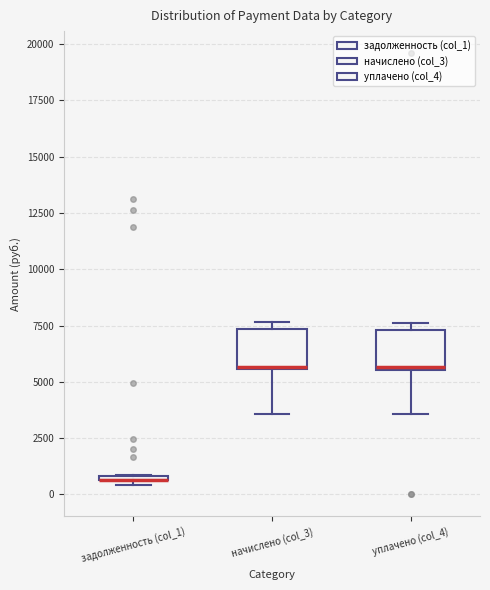

Where is the upper edge of the box for задолженность (col_1) on the y-axis? The values are not printed on the chart, so give them approximately, as read against the axis.

1000